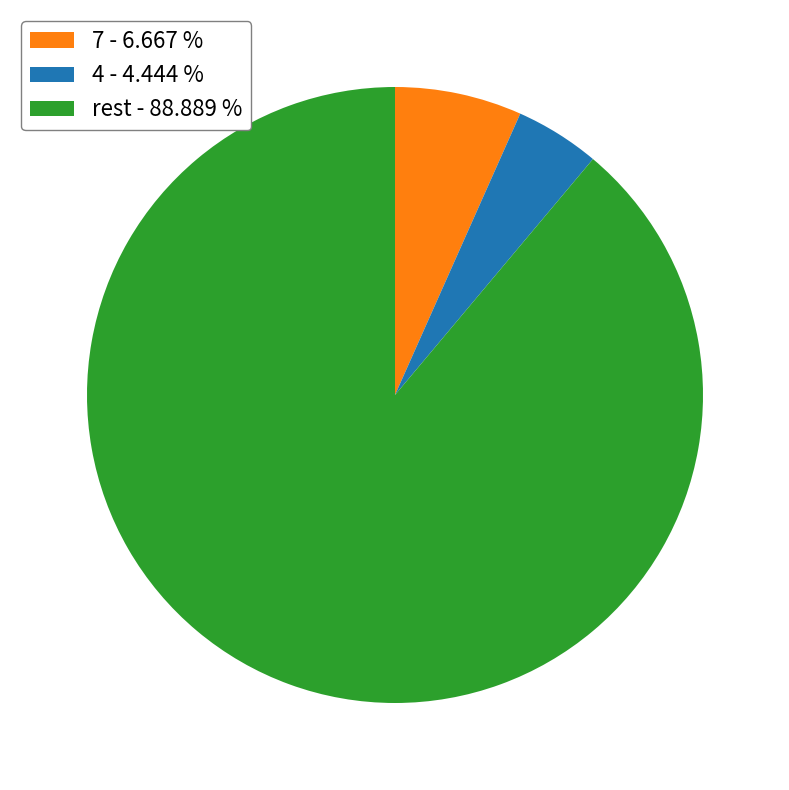

Does 7 - 6.667 % account for over 50% of the chart?

No